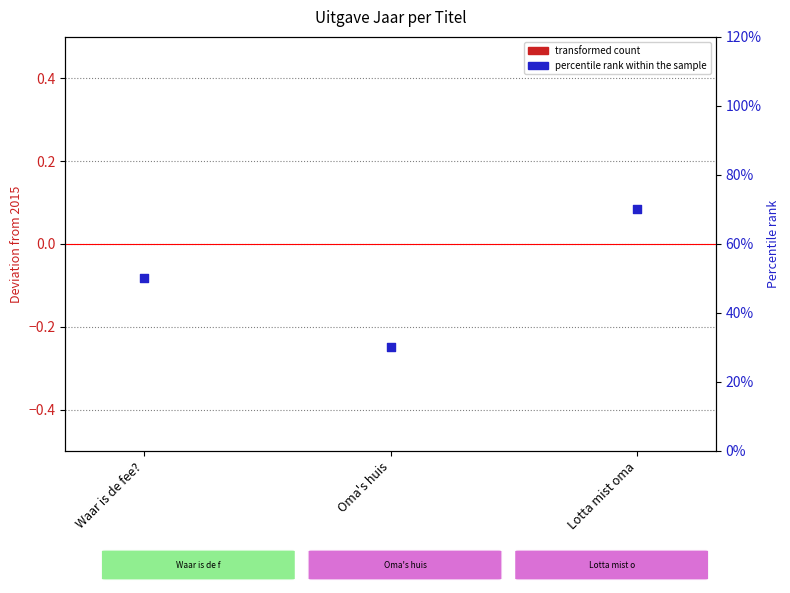

Which series has the largest Y range (max minus min)?

percentile rank within the sample